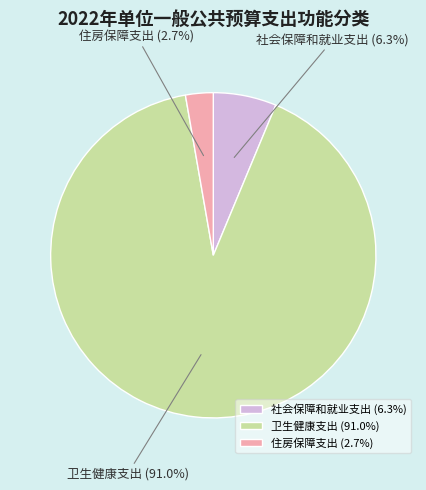

Which category has the smallest portion of the pie?

住房保障支出